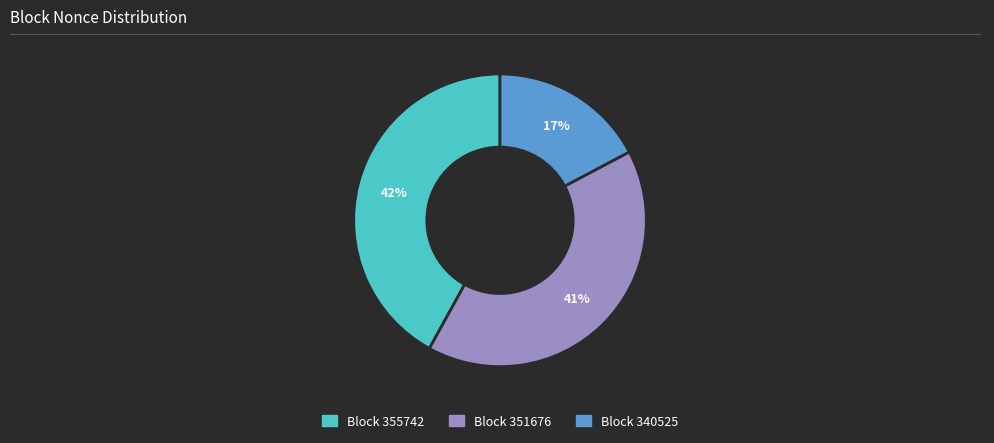

To the nearest percent, what is the average slice percentage?

33%